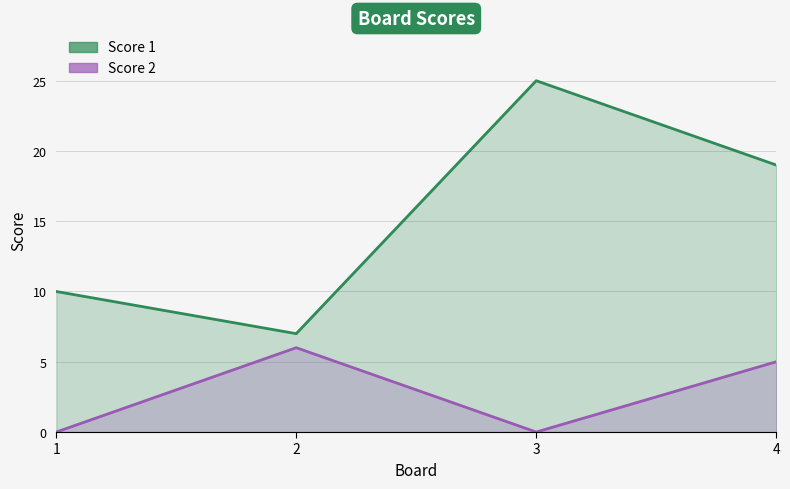

Which series has the largest total across all categories?

Score 1